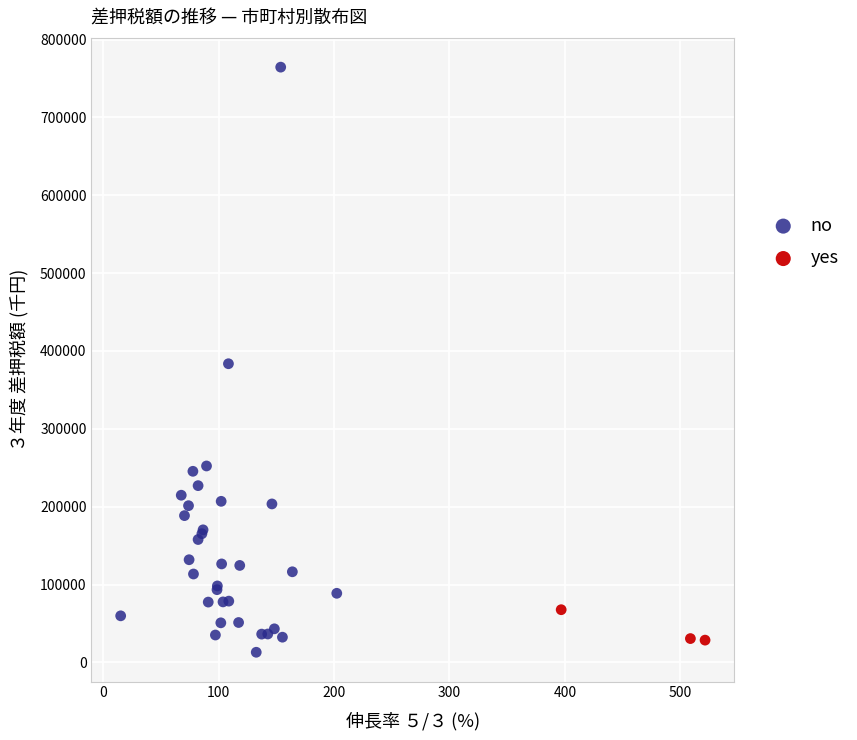

Which series contains the lowest Y value?

no